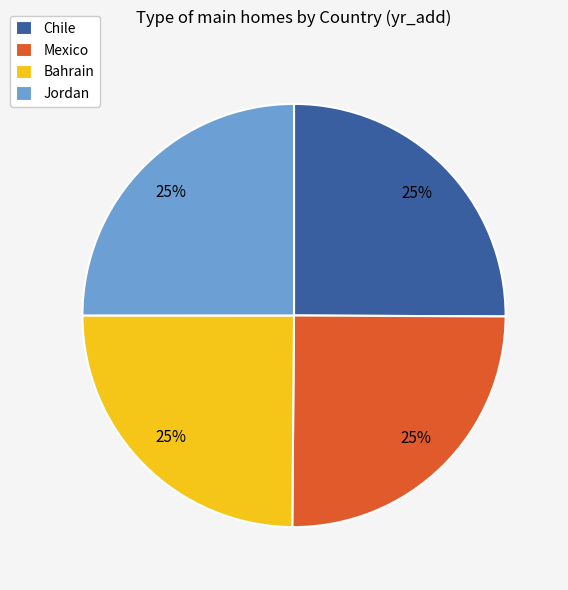

Is it true that Bahrain is 35% of the pie?

False